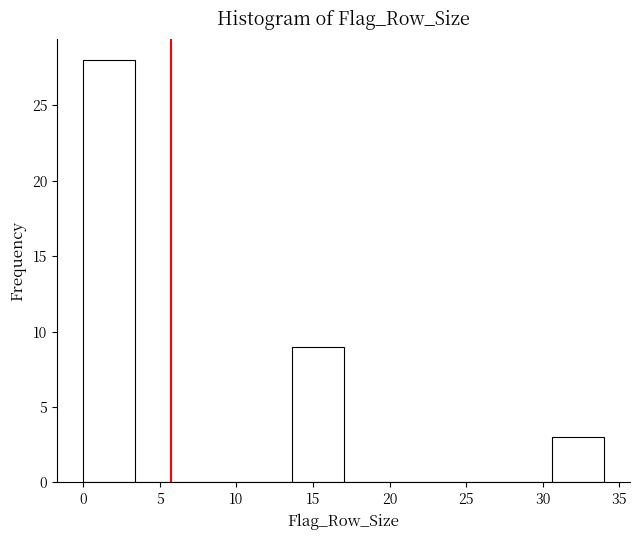

Over which range of the x-axis is the bar tallest?

0.0 to 3.4